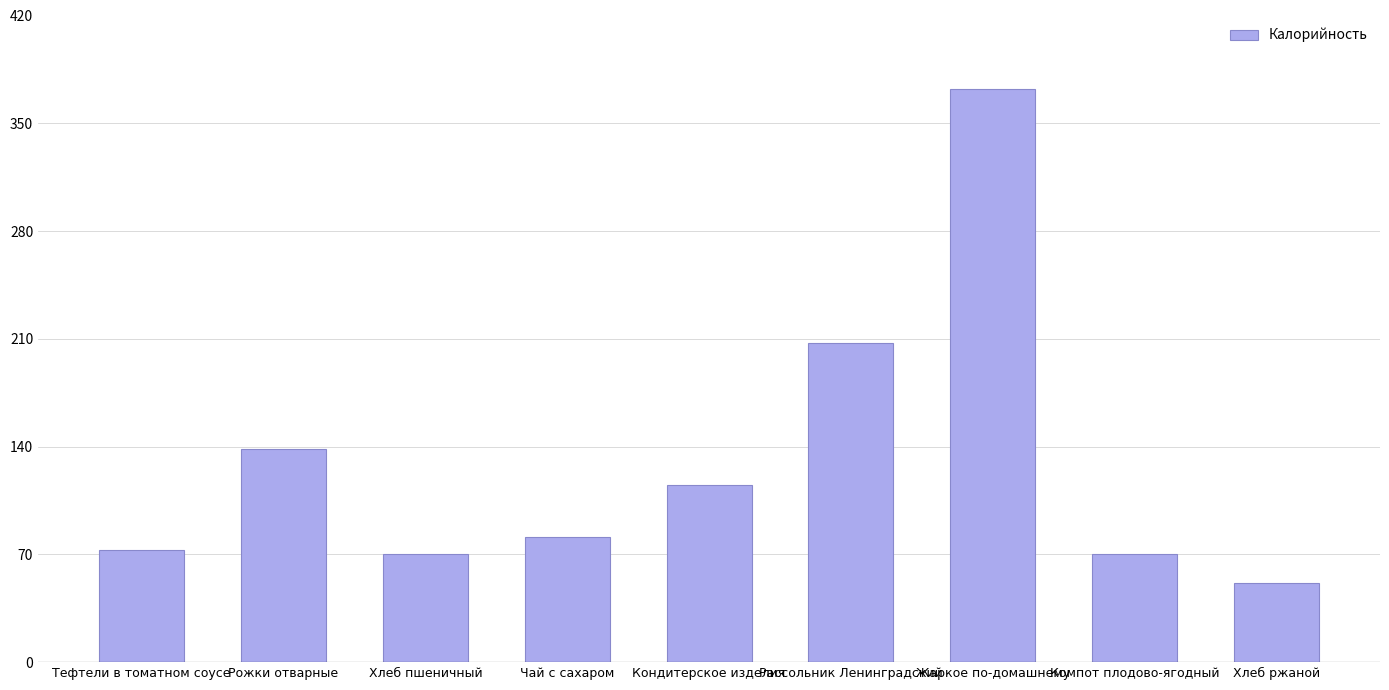

What is the ratio of the value at Тефтели в томатном соусе to the value at Хлеб ржаной?

1.4